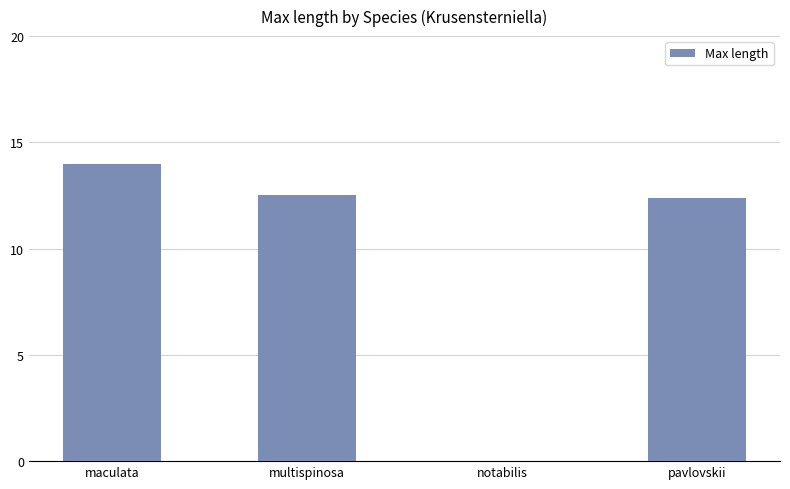

Which category has the highest value across all series?

maculata